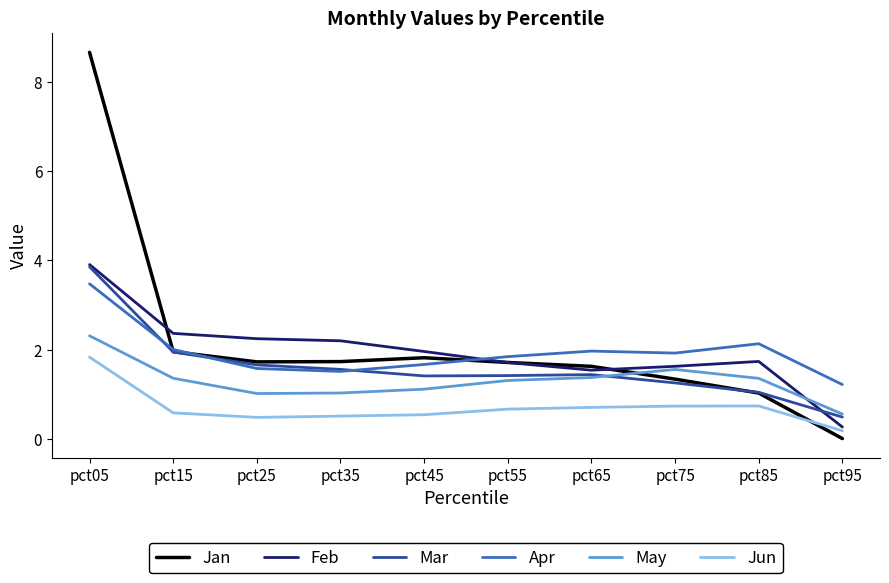

True or false: Apr and May intersect in this chart.

False